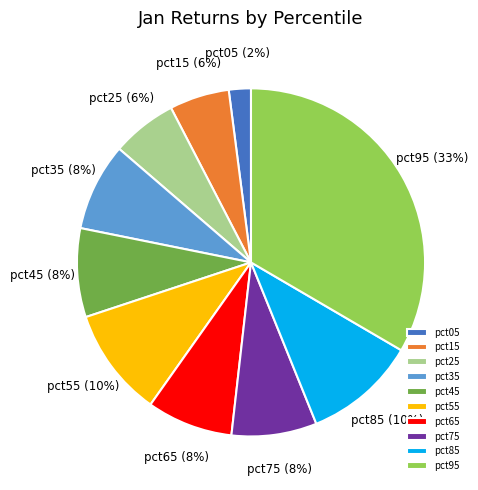

To the nearest percent, what portion does pct65 represent?

8%